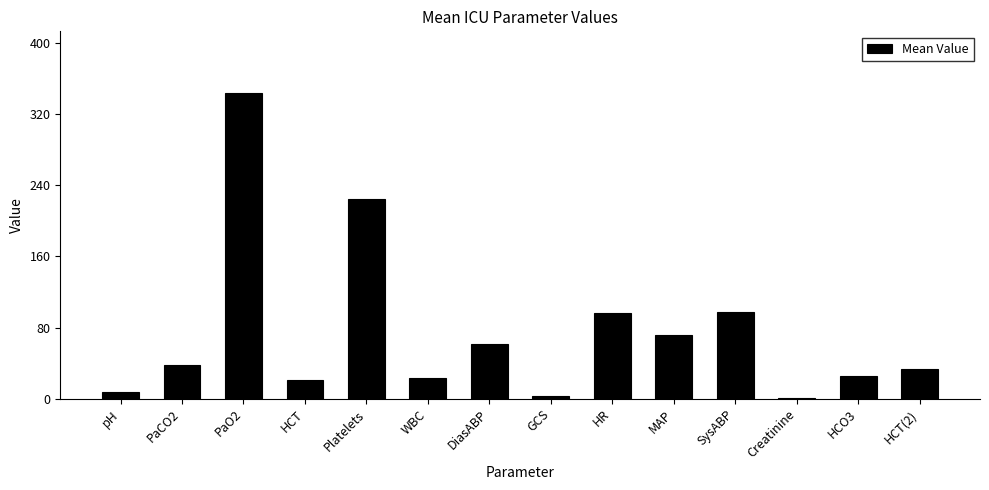

What is the average value?

74.9